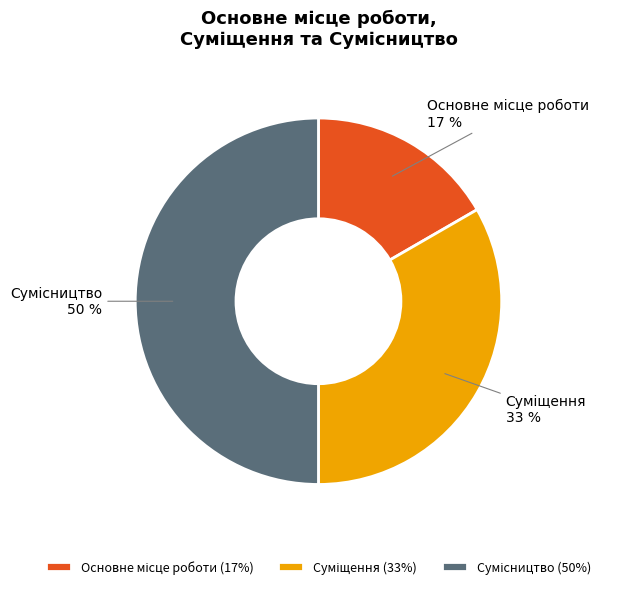

To the nearest percent, what is the difference between the largest and smallest slice percentages?

33%